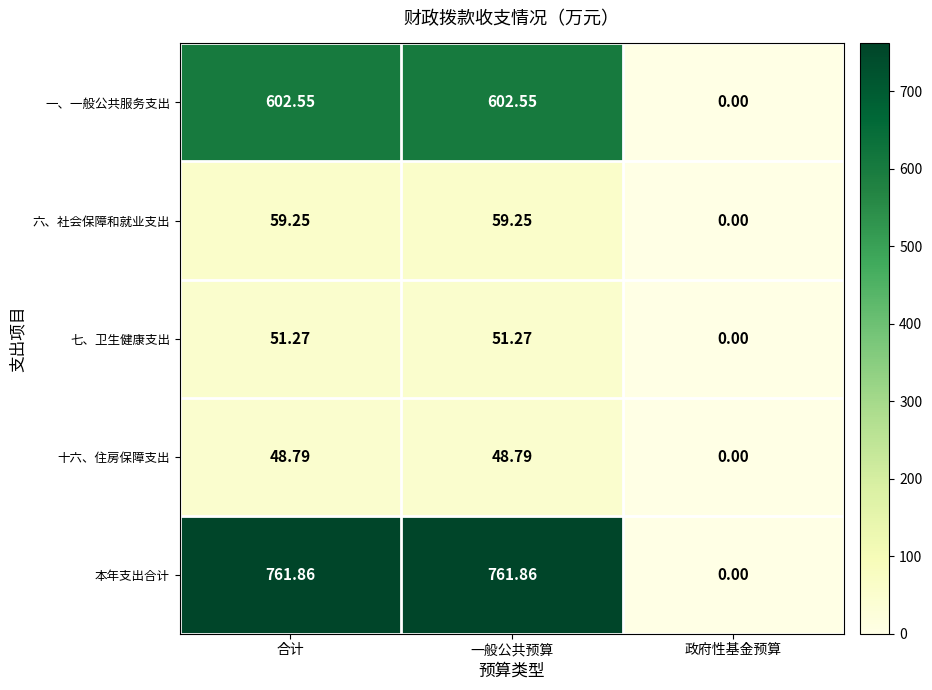

Is the value of 本年支出合计 at 合计 greater than the value of 六、社会保障和就业支出 at 一般公共预算?

Yes